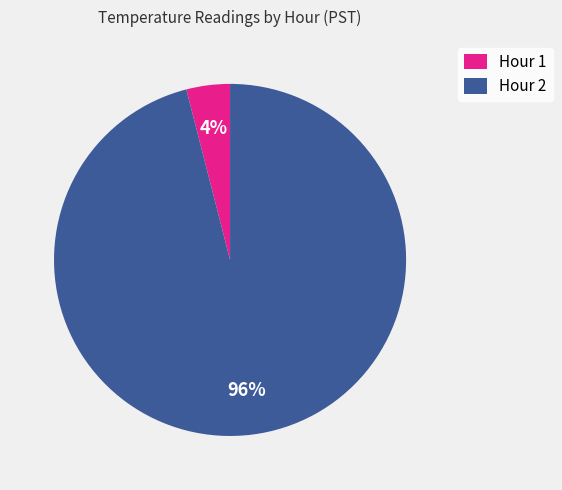

Combined, do Hour 2 and Hour 1 account for over 50%?

Yes